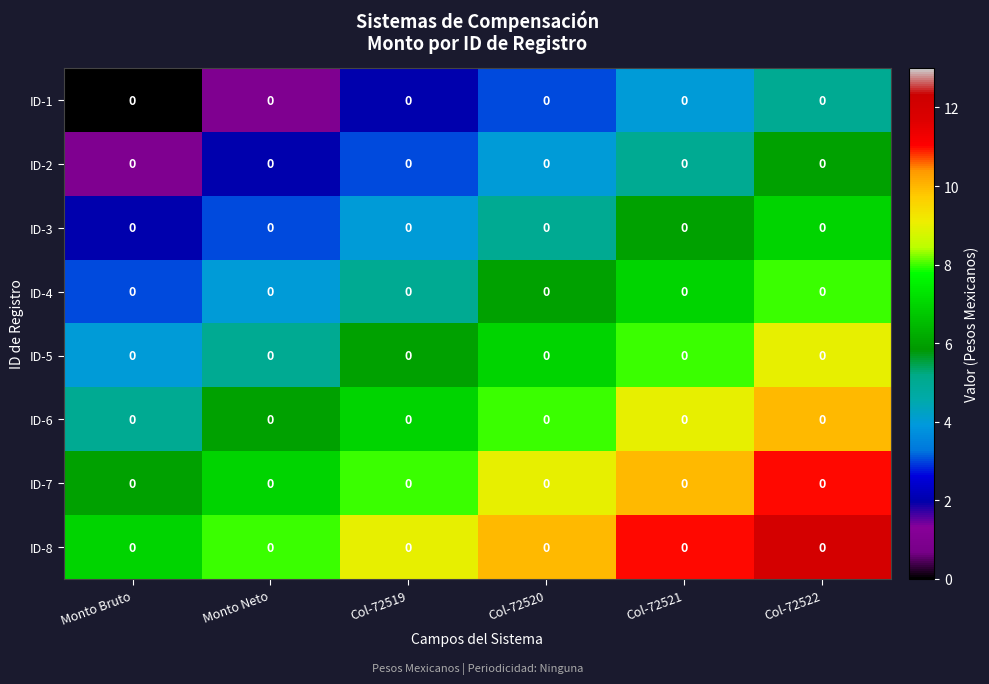

At which label does ID-4 first exceed 6?

Col-72521